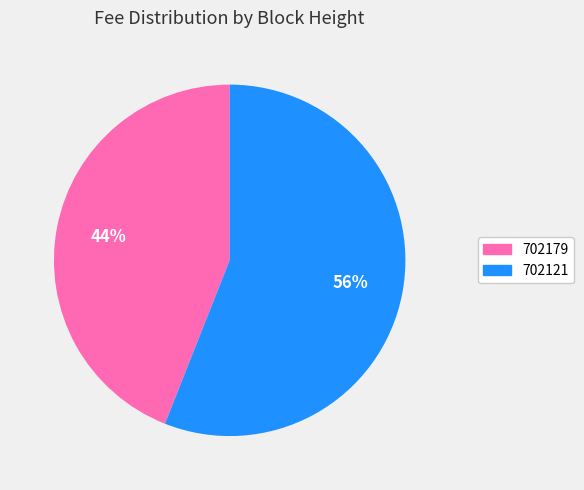

How many slices are in this pie chart?

2